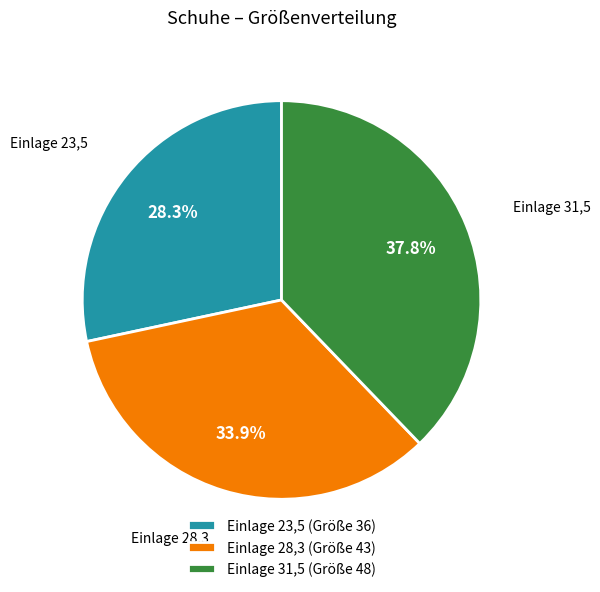

Is there a majority slice in this chart?

No